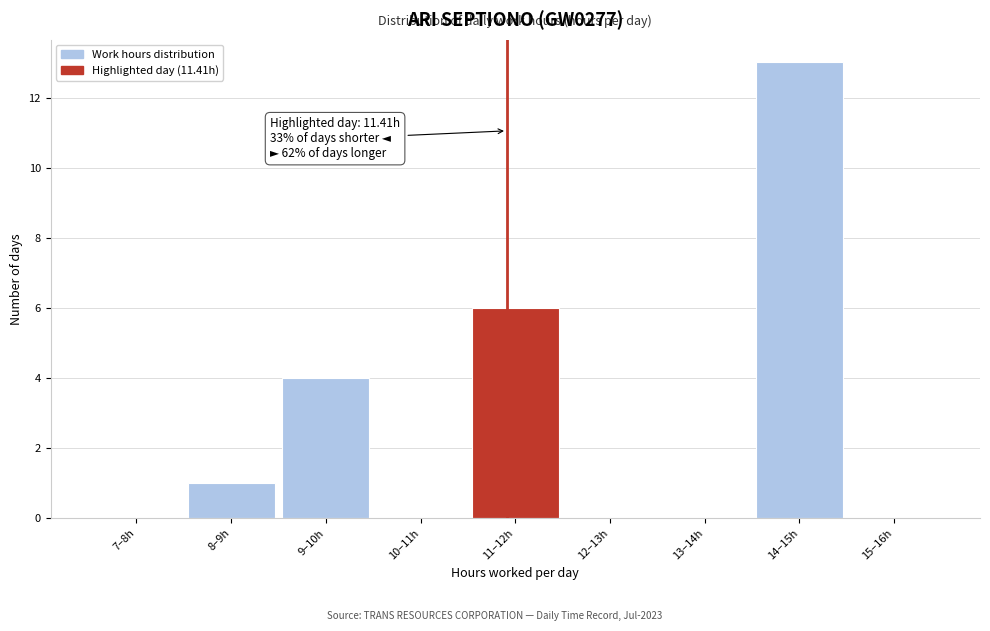

Reading left to right, list all the values displayed in this chart.

7–8h=0	8–9h=1	9–10h=4	10–11h=0	11–12h=6	12–13h=0	13–14h=0	14–15h=13	15–16h=0